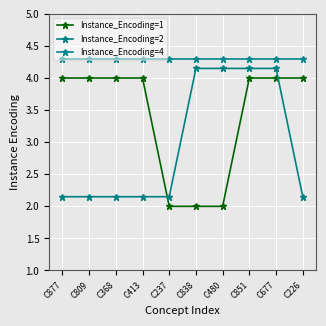

How many categories are shown in the chart?

10